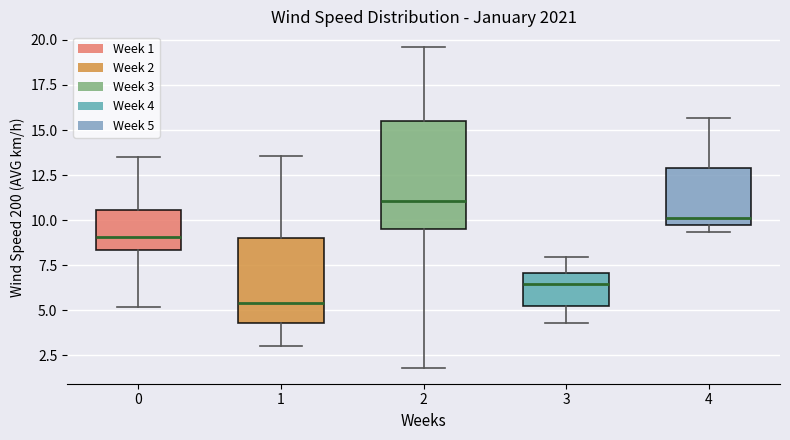

Reading left to right, transcribe this box plot: for each box, give where its median line is, the range the box spans, and where its two whiskers end, as read against the y-axis. The values are not printed on the chart, so give them approximately, as read against the axis.

0: median 9.0, box 8.5 to 10.5, whiskers 5.0 to 13.5
1: median 5.5, box 4.5 to 9.0, whiskers 3.0 to 13.5
2: median 11.0, box 9.5 to 15.5, whiskers 2.0 to 19.5
3: median 6.5, box 5.0 to 7.0, whiskers 4.5 to 8.0
4: median 10.0, box 9.5 to 13.0, whiskers 9.5 (just below the box's lower edge) to 15.5